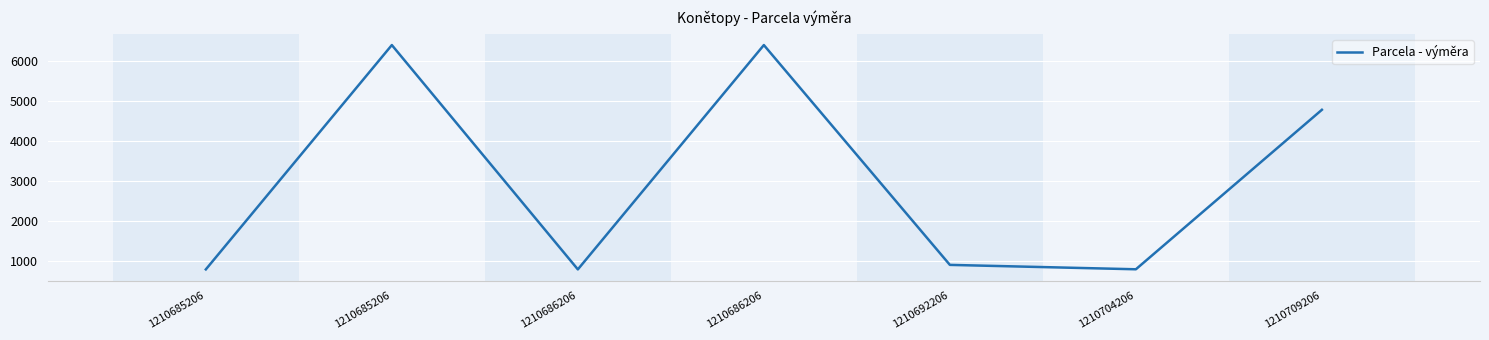

At which category does the data reach its first local peak?

1210685206